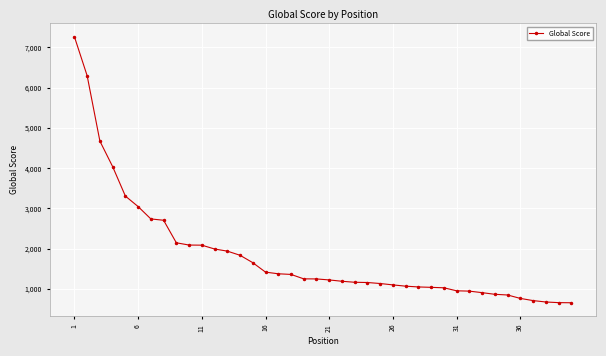

What is the value of the 23rd point from the left?

1163